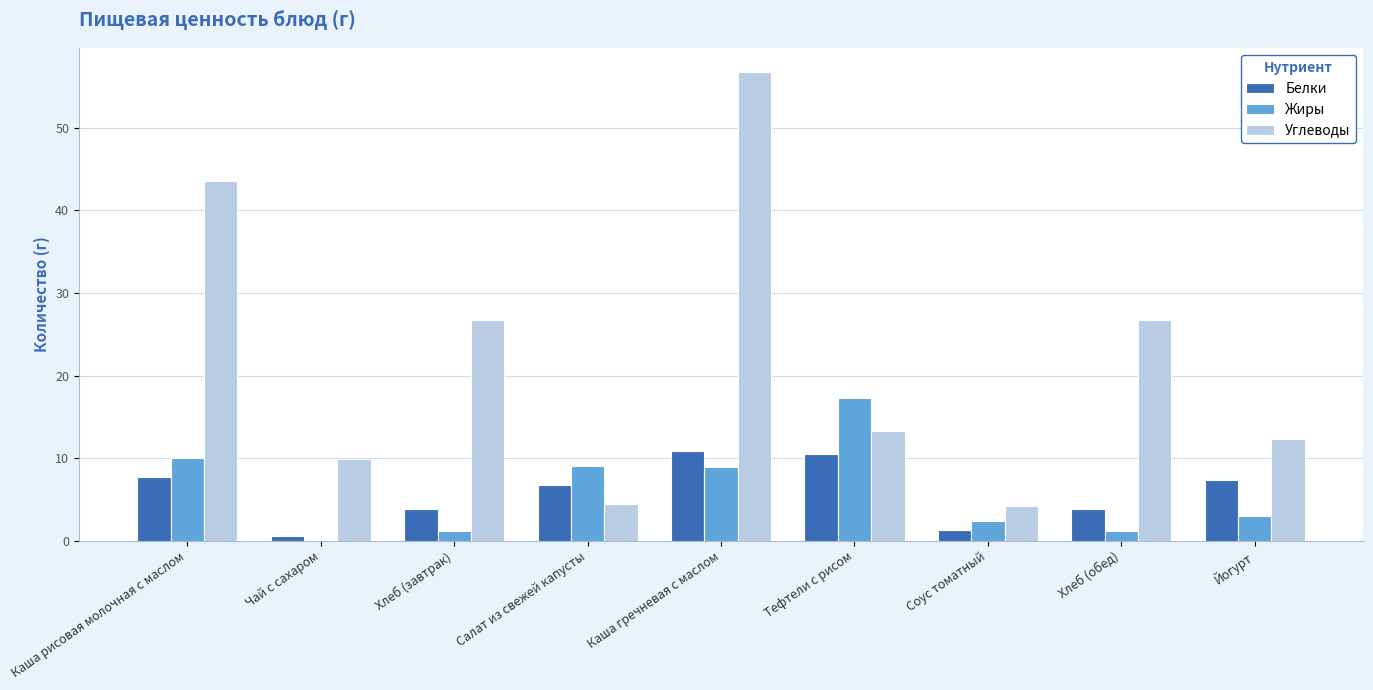

What is the sum of the Жиры values at Тефтели с рисом and Салат из свежей капусты?

26.4